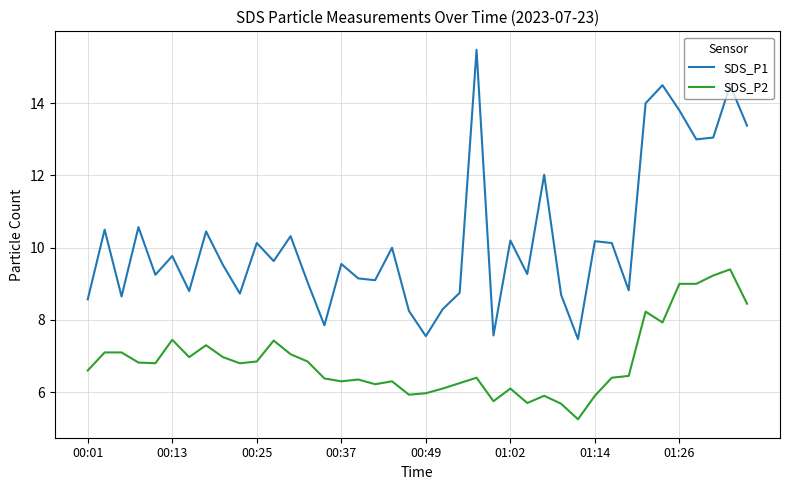

What is the maximum value shown in the chart?

15.5